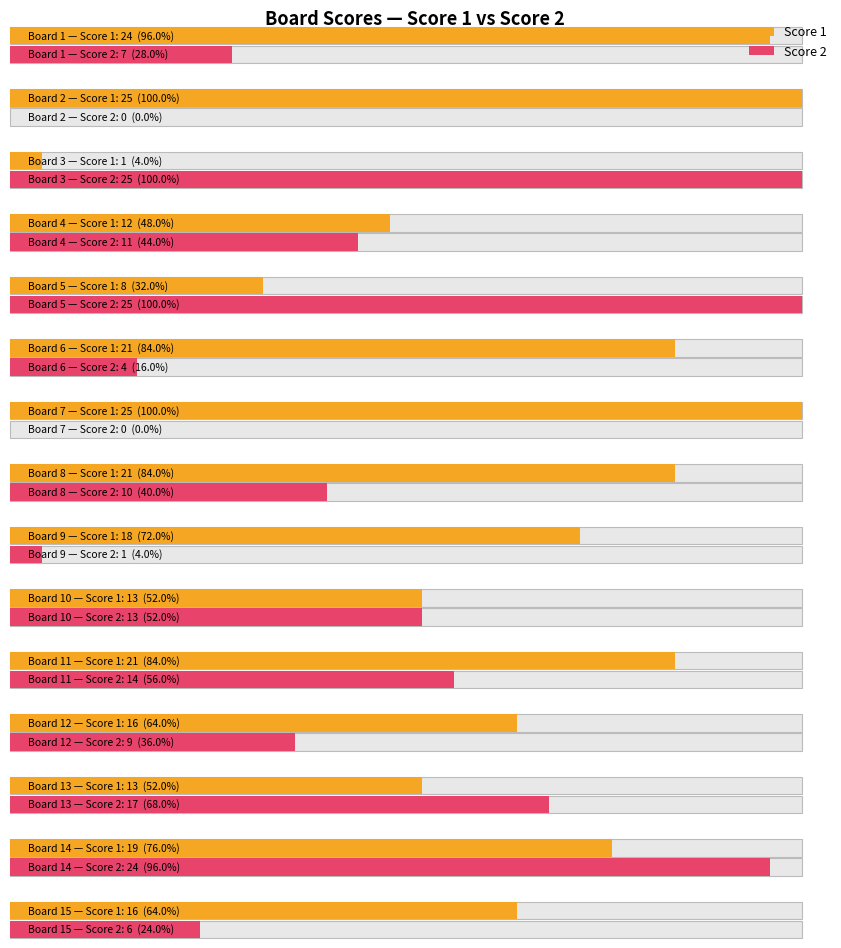

Reading left to right, transcribe all the data shown in this chart.

Score 1: 24	25	1	12	8	21	25	21	18	13	21	16	13	19	16
Score 2: 7	0	25	11	25	4	0	10	1	13	14	9	17	24	6